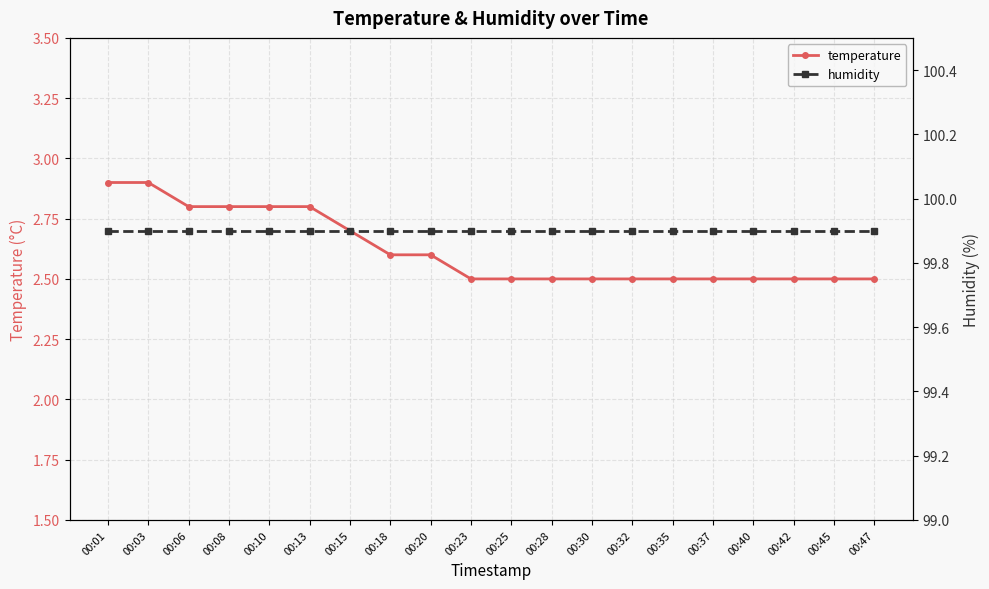

What is the value of the humidity point at the 9th from the left?

99.9